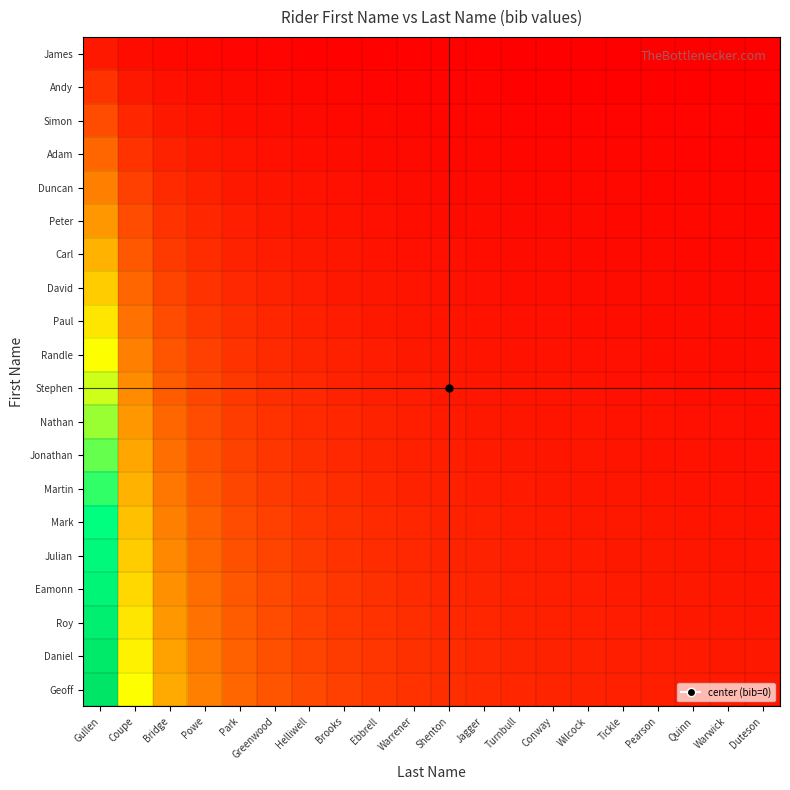

Reading right to left, what are all the values shown in this chart?

James: Duteson=0.1	Warwick=0.1	Quinn=0.1	Pearson=0.1	Tickle=0.1	Wilcock=0.1	Conway=0.1	Turnbull=0.1	Jagger=0.1	Shenton=0.1	Warrener=0.1	Ebbrell=0.1	Brooks=0.1	Helliwell=0.1	Greenwood=0.2	Park=0.2	Powe=0.2	Bridge=0.3	Coupe=0.5	Gullen=1.0
Andy: Duteson=0.1	Warwick=0.1	Quinn=0.1	Pearson=0.1	Tickle=0.1	Wilcock=0.1	Conway=0.1	Turnbull=0.2	Jagger=0.2	Shenton=0.2	Warrener=0.2	Ebbrell=0.2	Brooks=0.2	Helliwell=0.3	Greenwood=0.3	Park=0.4	Powe=0.5	Bridge=0.7	Coupe=1.0	Gullen=2.0
Simon: Duteson=0.1	Warwick=0.2	Quinn=0.2	Pearson=0.2	Tickle=0.2	Wilcock=0.2	Conway=0.2	Turnbull=0.2	Jagger=0.2	Shenton=0.3	Warrener=0.3	Ebbrell=0.3	Brooks=0.4	Helliwell=0.4	Greenwood=0.5	Park=0.6	Powe=0.8	Bridge=1.0	Coupe=1.5	Gullen=3.0
Adam: Duteson=0.2	Warwick=0.2	Quinn=0.2	Pearson=0.2	Tickle=0.2	Wilcock=0.3	Conway=0.3	Turnbull=0.3	Jagger=0.3	Shenton=0.4	Warrener=0.4	Ebbrell=0.4	Brooks=0.5	Helliwell=0.6	Greenwood=0.7	Park=0.8	Powe=1.0	Bridge=1.3	Coupe=2.0	Gullen=4.0
Duncan: Duteson=0.2	Warwick=0.3	Quinn=0.3	Pearson=0.3	Tickle=0.3	Wilcock=0.3	Conway=0.4	Turnbull=0.4	Jagger=0.4	Shenton=0.5	Warrener=0.5	Ebbrell=0.6	Brooks=0.6	Helliwell=0.7	Greenwood=0.8	Park=1.0	Powe=1.2	Bridge=1.7	Coupe=2.5	Gullen=5.0
Peter: Duteson=0.3	Warwick=0.3	Quinn=0.3	Pearson=0.4	Tickle=0.4	Wilcock=0.4	Conway=0.4	Turnbull=0.5	Jagger=0.5	Shenton=0.5	Warrener=0.6	Ebbrell=0.7	Brooks=0.8	Helliwell=0.9	Greenwood=1.0	Park=1.2	Powe=1.5	Bridge=2.0	Coupe=3.0	Gullen=6.0
Carl: Duteson=0.3	Warwick=0.4	Quinn=0.4	Pearson=0.4	Tickle=0.4	Wilcock=0.5	Conway=0.5	Turnbull=0.5	Jagger=0.6	Shenton=0.6	Warrener=0.7	Ebbrell=0.8	Brooks=0.9	Helliwell=1.0	Greenwood=1.2	Park=1.4	Powe=1.8	Bridge=2.3	Coupe=3.5	Gullen=7.0
David: Duteson=0.4	Warwick=0.4	Quinn=0.4	Pearson=0.5	Tickle=0.5	Wilcock=0.5	Conway=0.6	Turnbull=0.6	Jagger=0.7	Shenton=0.7	Warrener=0.8	Ebbrell=0.9	Brooks=1.0	Helliwell=1.1	Greenwood=1.3	Park=1.6	Powe=2.0	Bridge=2.7	Coupe=4.0	Gullen=8.0
Paul: Duteson=0.5	Warwick=0.5	Quinn=0.5	Pearson=0.5	Tickle=0.6	Wilcock=0.6	Conway=0.6	Turnbull=0.7	Jagger=0.8	Shenton=0.8	Warrener=0.9	Ebbrell=1.0	Brooks=1.1	Helliwell=1.3	Greenwood=1.5	Park=1.8	Powe=2.2	Bridge=3.0	Coupe=4.5	Gullen=9.0
Randle: Duteson=0.5	Warwick=0.5	Quinn=0.6	Pearson=0.6	Tickle=0.6	Wilcock=0.7	Conway=0.7	Turnbull=0.8	Jagger=0.8	Shenton=0.9	Warrener=1.0	Ebbrell=1.1	Brooks=1.2	Helliwell=1.4	Greenwood=1.7	Park=2.0	Powe=2.5	Bridge=3.3	Coupe=5.0	Gullen=10.0
Stephen: Duteson=0.6	Warwick=0.6	Quinn=0.6	Pearson=0.6	Tickle=0.7	Wilcock=0.7	Conway=0.8	Turnbull=0.8	Jagger=0.9	Shenton=1.0	Warrener=1.1	Ebbrell=1.2	Brooks=1.4	Helliwell=1.6	Greenwood=1.8	Park=2.2	Powe=2.8	Bridge=3.7	Coupe=5.5	Gullen=11.0
Nathan: Duteson=0.6	Warwick=0.6	Quinn=0.7	Pearson=0.7	Tickle=0.8	Wilcock=0.8	Conway=0.9	Turnbull=0.9	Jagger=1.0	Shenton=1.1	Warrener=1.2	Ebbrell=1.3	Brooks=1.5	Helliwell=1.7	Greenwood=2.0	Park=2.4	Powe=3.0	Bridge=4.0	Coupe=6.0	Gullen=12.0
Jonathan: Duteson=0.7	Warwick=0.7	Quinn=0.7	Pearson=0.8	Tickle=0.8	Wilcock=0.9	Conway=0.9	Turnbull=1.0	Jagger=1.1	Shenton=1.2	Warrener=1.3	Ebbrell=1.4	Brooks=1.6	Helliwell=1.9	Greenwood=2.2	Park=2.6	Powe=3.2	Bridge=4.3	Coupe=6.5	Gullen=13.0
Martin: Duteson=0.7	Warwick=0.7	Quinn=0.8	Pearson=0.8	Tickle=0.9	Wilcock=0.9	Conway=1.0	Turnbull=1.1	Jagger=1.2	Shenton=1.3	Warrener=1.4	Ebbrell=1.6	Brooks=1.8	Helliwell=2.0	Greenwood=2.3	Park=2.8	Powe=3.5	Bridge=4.7	Coupe=7.0	Gullen=14.0
Mark: Duteson=0.8	Warwick=0.8	Quinn=0.8	Pearson=0.9	Tickle=0.9	Wilcock=1.0	Conway=1.1	Turnbull=1.2	Jagger=1.2	Shenton=1.4	Warrener=1.5	Ebbrell=1.7	Brooks=1.9	Helliwell=2.1	Greenwood=2.5	Park=3.0	Powe=3.8	Bridge=5.0	Coupe=7.5	Gullen=15.0
Julian: Duteson=0.8	Warwick=0.8	Quinn=0.9	Pearson=0.9	Tickle=1.0	Wilcock=1.1	Conway=1.1	Turnbull=1.2	Jagger=1.3	Shenton=1.5	Warrener=1.6	Ebbrell=1.8	Brooks=2.0	Helliwell=2.3	Greenwood=2.7	Park=3.2	Powe=4.0	Bridge=5.3	Coupe=8.0	Gullen=16.0
Eamonn: Duteson=0.8	Warwick=0.9	Quinn=0.9	Pearson=1.0	Tickle=1.1	Wilcock=1.1	Conway=1.2	Turnbull=1.3	Jagger=1.4	Shenton=1.5	Warrener=1.7	Ebbrell=1.9	Brooks=2.1	Helliwell=2.4	Greenwood=2.8	Park=3.4	Powe=4.2	Bridge=5.7	Coupe=8.5	Gullen=17.0
Roy: Duteson=0.9	Warwick=0.9	Quinn=1.0	Pearson=1.1	Tickle=1.1	Wilcock=1.2	Conway=1.3	Turnbull=1.4	Jagger=1.5	Shenton=1.6	Warrener=1.8	Ebbrell=2.0	Brooks=2.2	Helliwell=2.6	Greenwood=3.0	Park=3.6	Powe=4.5	Bridge=6.0	Coupe=9.0	Gullen=18.0
Daniel: Duteson=0.9	Warwick=1.0	Quinn=1.1	Pearson=1.1	Tickle=1.2	Wilcock=1.3	Conway=1.4	Turnbull=1.5	Jagger=1.6	Shenton=1.7	Warrener=1.9	Ebbrell=2.1	Brooks=2.4	Helliwell=2.7	Greenwood=3.2	Park=3.8	Powe=4.8	Bridge=6.3	Coupe=9.5	Gullen=19.0
Geoff: Duteson=1.0	Warwick=1.1	Quinn=1.1	Pearson=1.2	Tickle=1.2	Wilcock=1.3	Conway=1.4	Turnbull=1.5	Jagger=1.7	Shenton=1.8	Warrener=2.0	Ebbrell=2.2	Brooks=2.5	Helliwell=2.9	Greenwood=3.3	Park=4.0	Powe=5.0	Bridge=6.7	Coupe=10.0	Gullen=20.0